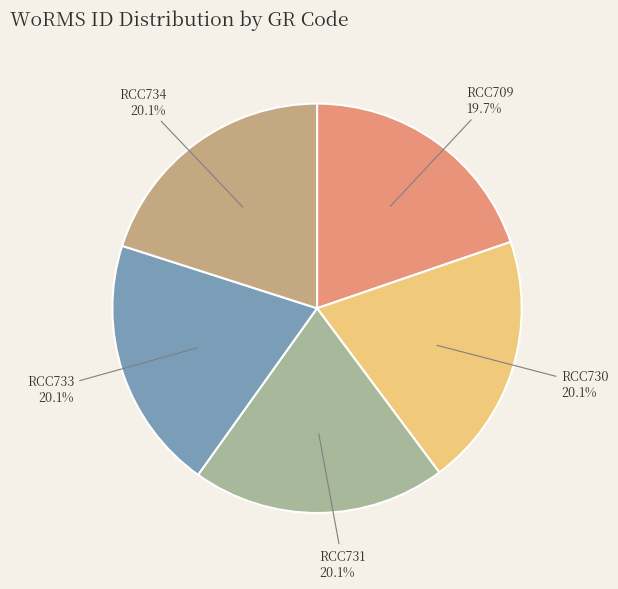

True or false: RCC731 accounts for 12% of the total.

False